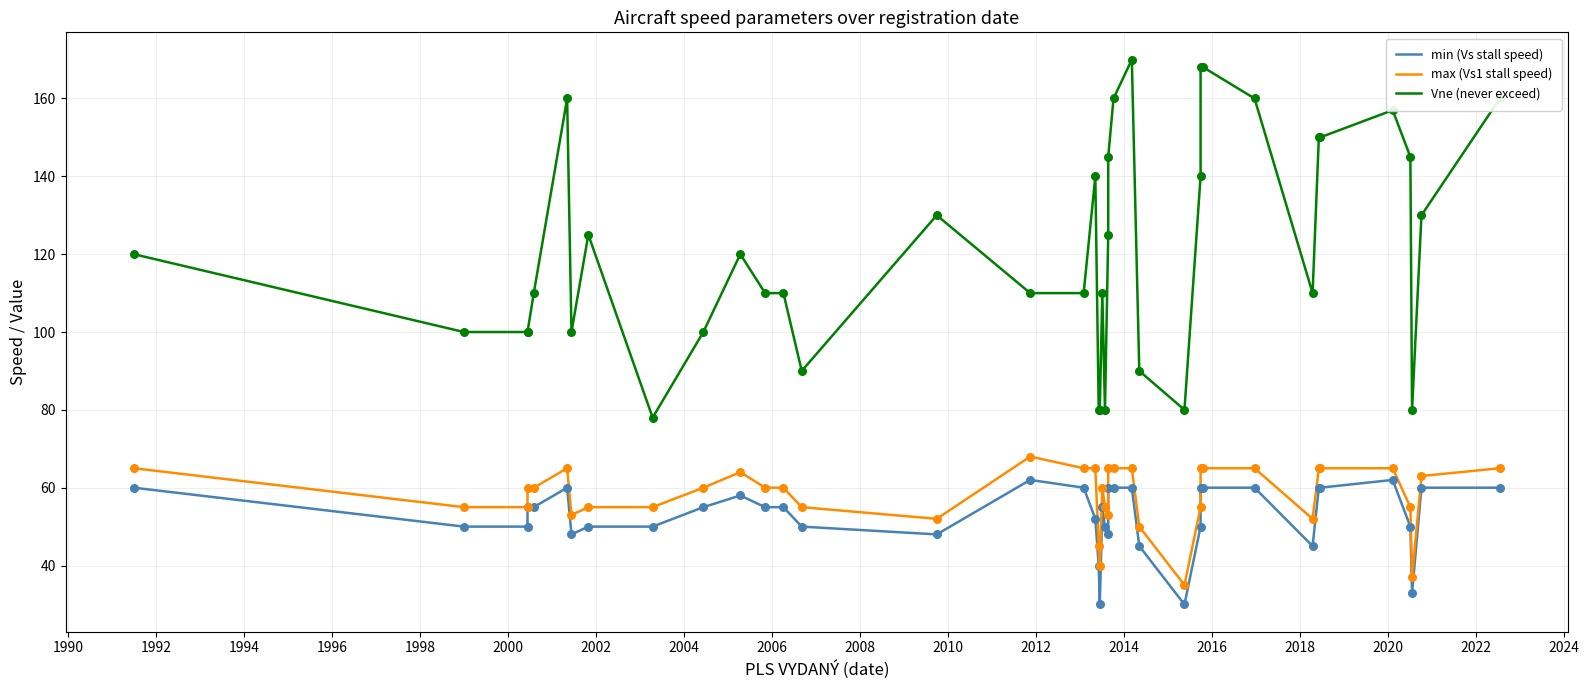

What are all the series names shown in the legend?

min (Vs stall speed), max (Vs1 stall speed), Vne (never exceed)